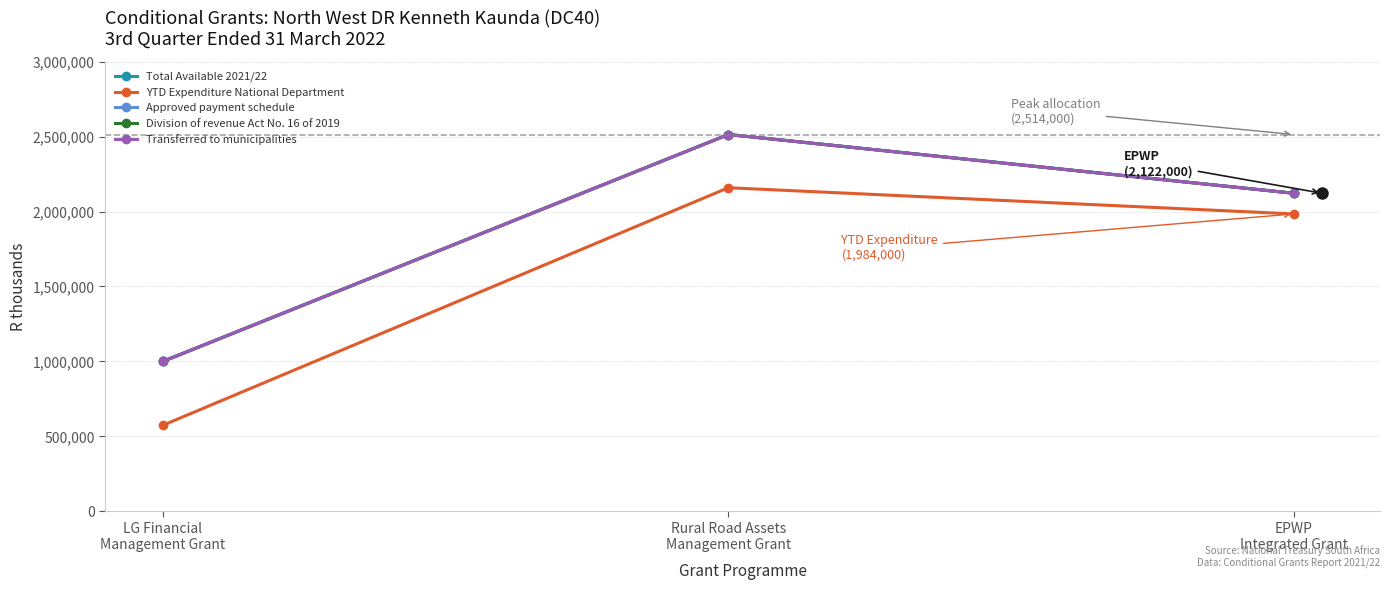

Reading left to right, what are all the values shown in this chart?

Total Available 2021/22: 1000000	2514000	2122000
YTD Expenditure National Department: 574000	2159000	1984000
Approved payment schedule: 1000000	2514000	2122000
Division of revenue Act No. 16 of 2019: 1000000	2514000	2122000
Transferred to municipalities: 1000000	2514000	2122000